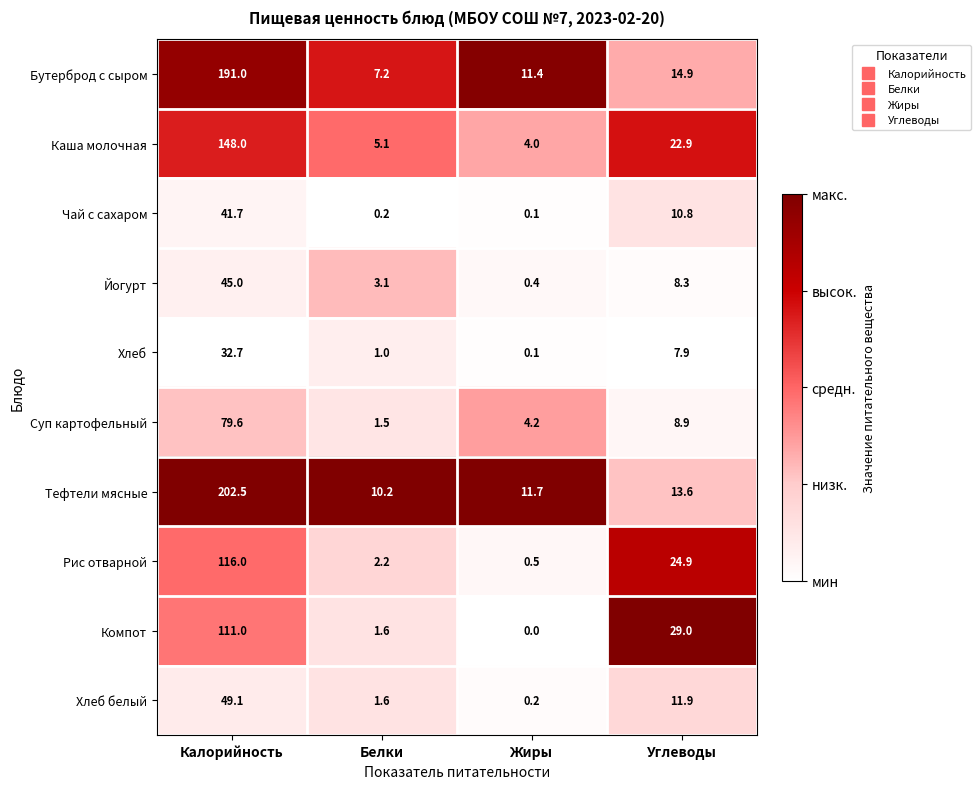

At how many categories does at least one series exceed 0?

4